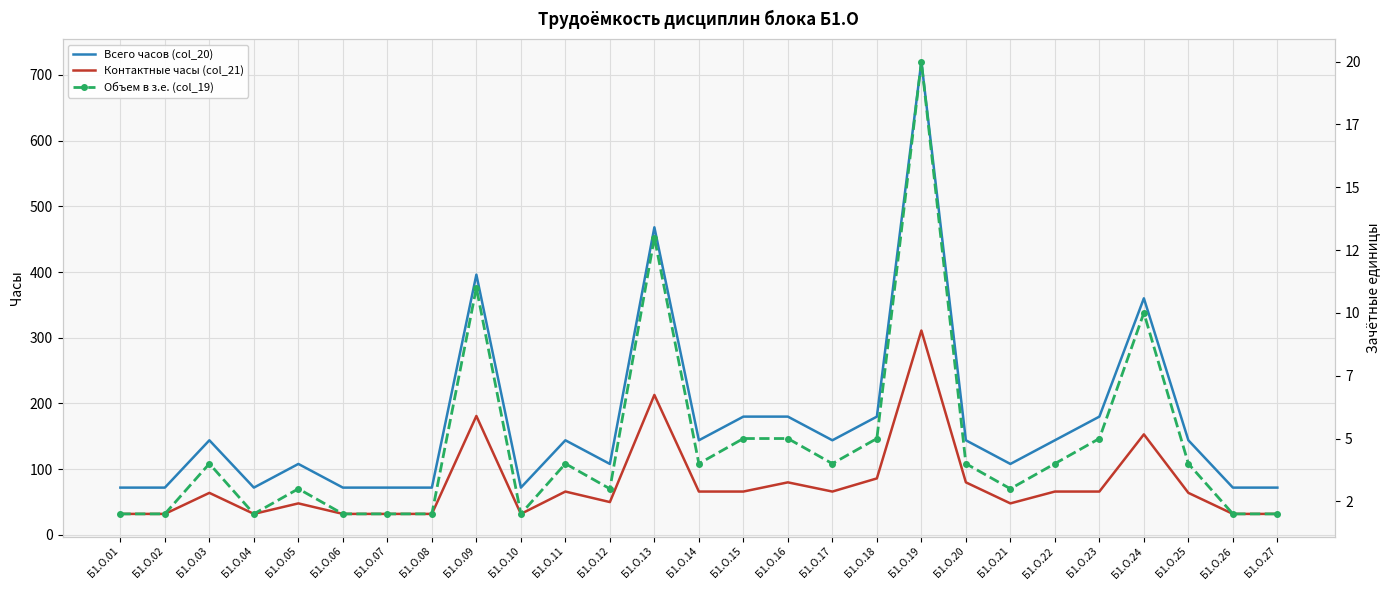

What are all the series names shown in the legend?

Всего часов (col_20), Контактные часы (col_21), Объем в з.е. (col_19)